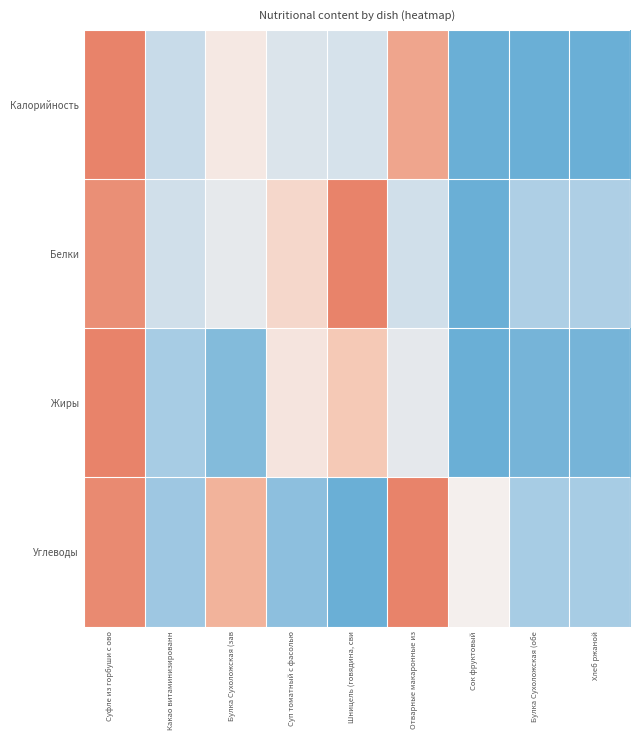

How many series are shown in this chart?

4